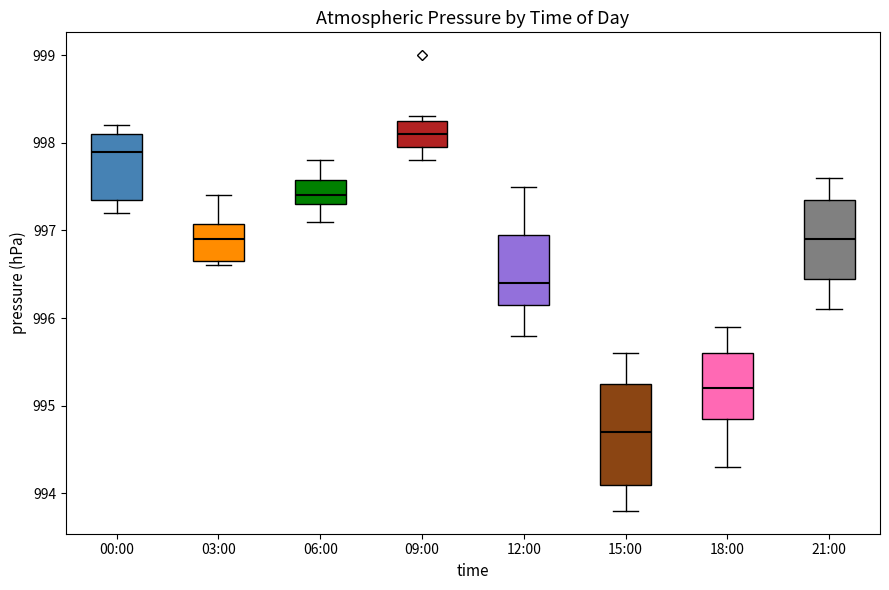

Reading left to right, read every box against the y-axis: the position of its median line, the range the box covers, and the ends of its whiskers. The values are not printed on the chart, so give them approximately, as read against the axis.

00:00: median 997.9, box 997.4 to 998.1, whiskers 997.2 to 998.2
03:00: median 996.9, box 996.7 to 997.1, whiskers 996.6 to 997.4
06:00: median 997.4, box 997.3 to 997.6, whiskers 997.1 to 997.8
09:00: median 998.1, box 998.0 to 998.3, whiskers 997.8 to 998.3 (just above the box's upper edge)
12:00: median 996.4, box 996.2 to 997.0, whiskers 995.8 to 997.5
15:00: median 994.7, box 994.1 to 995.3, whiskers 993.8 to 995.6
18:00: median 995.2, box 994.9 to 995.6, whiskers 994.3 to 995.9
21:00: median 996.9, box 996.5 to 997.4, whiskers 996.1 to 997.6